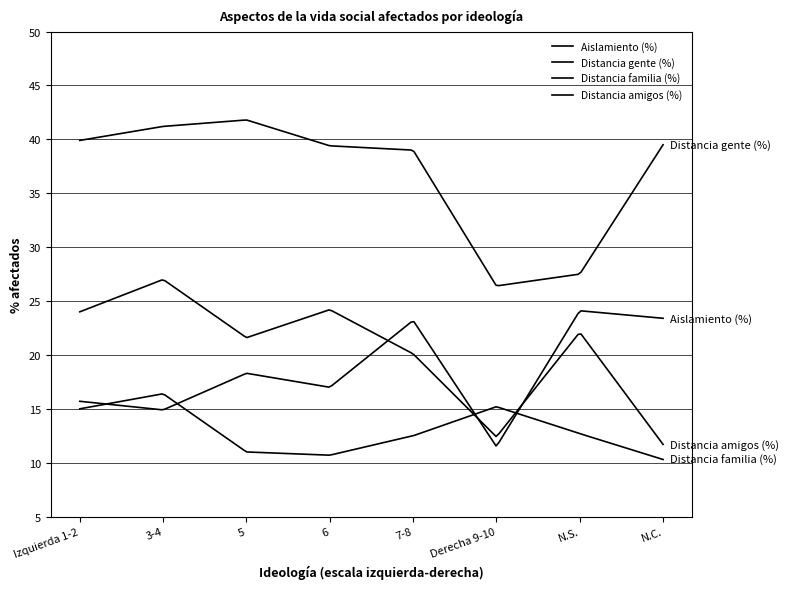

How many lines are shown in the chart?

4